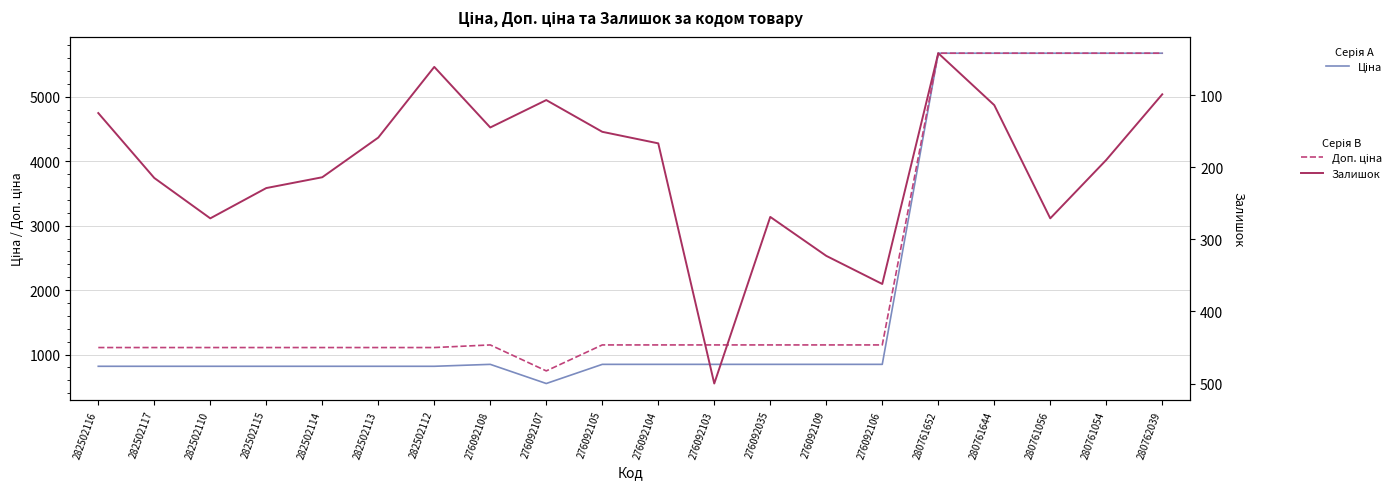

What is the greatest value displayed?

5673.8